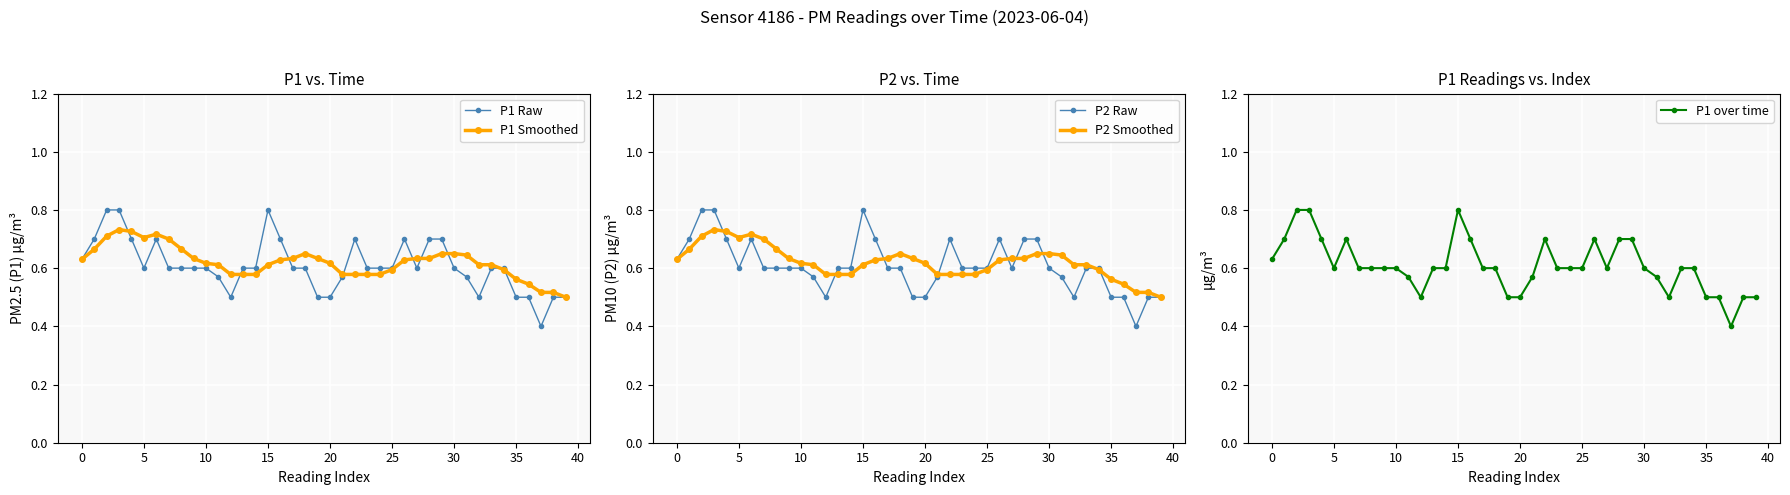

Where is P1 over time nearest to the value 0?

37